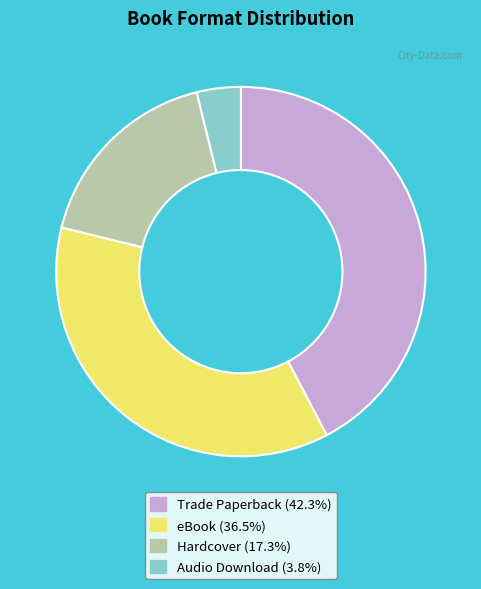

Which category has the biggest portion of the pie?

Trade Paperback